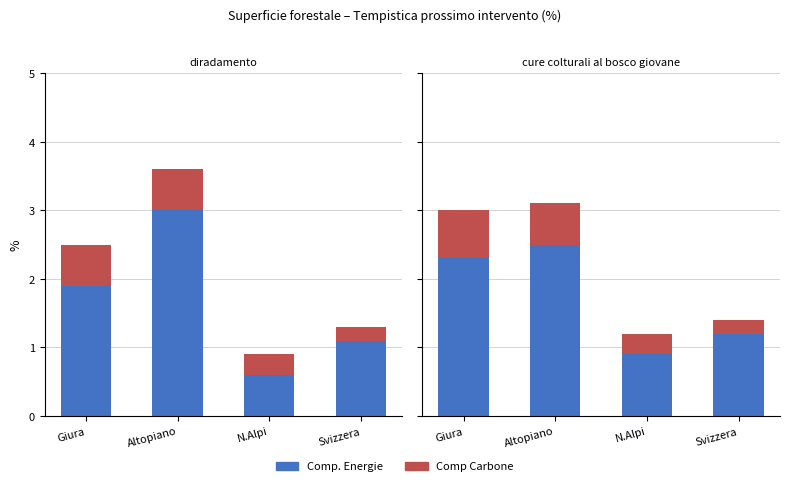

List the labels in order of Comp. Energie value, smallest first.

N.Alpi, Svizzera, Giura, Altopiano